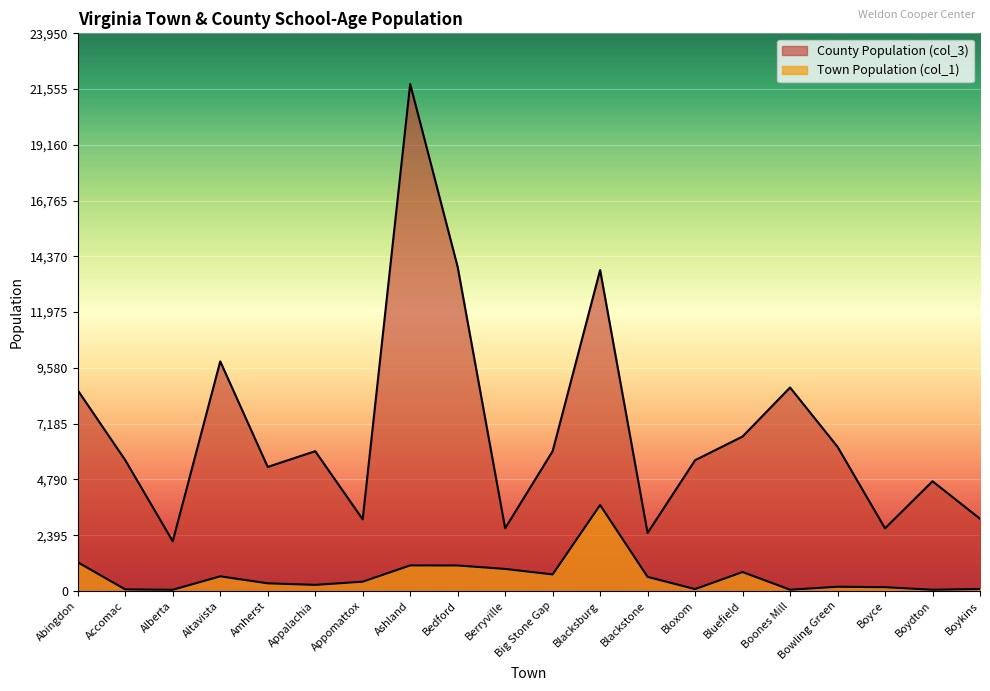

What is the highest value of the County Population (col_3) series?

21773